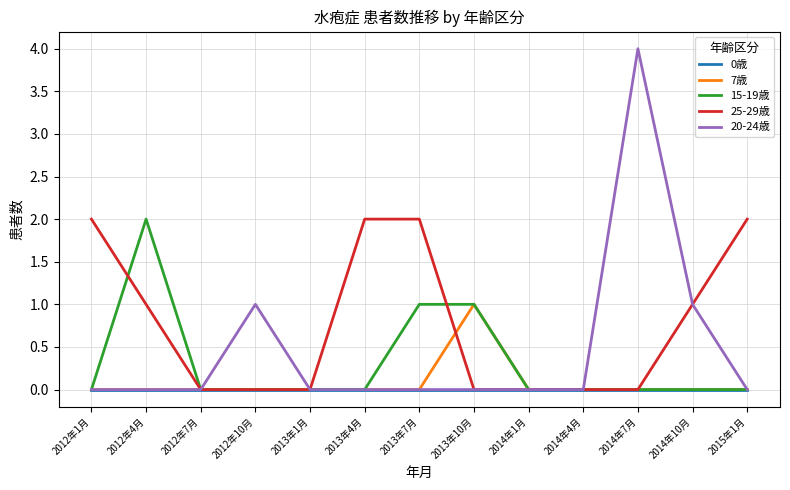

At which label does 20-24歳 reach its peak?

2014年7月